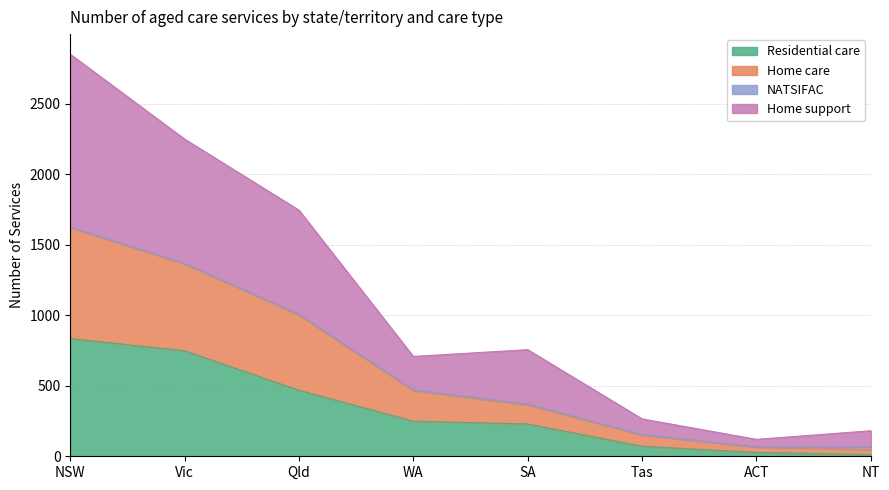

At which category is the sum across all series the highest?

NSW